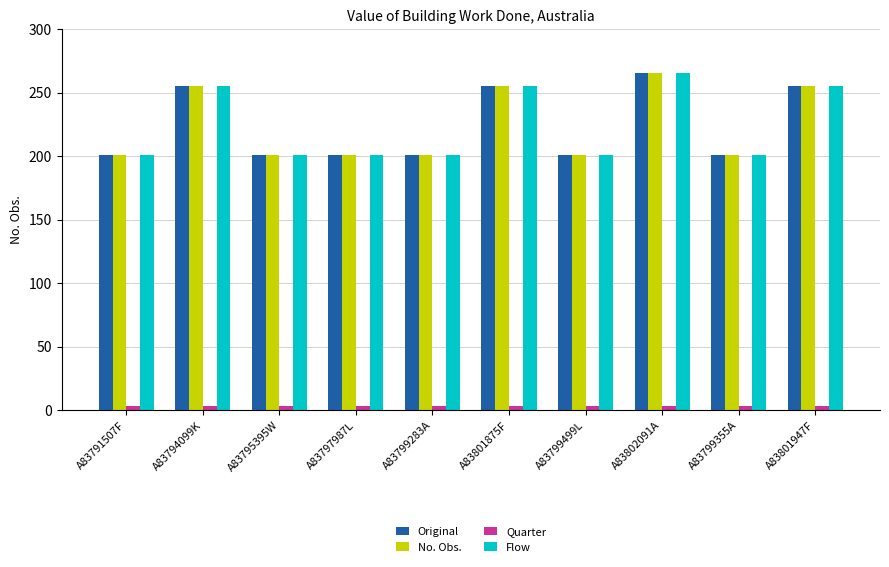

What are all the series names shown in the legend?

Original, No. Obs., Quarter, Flow